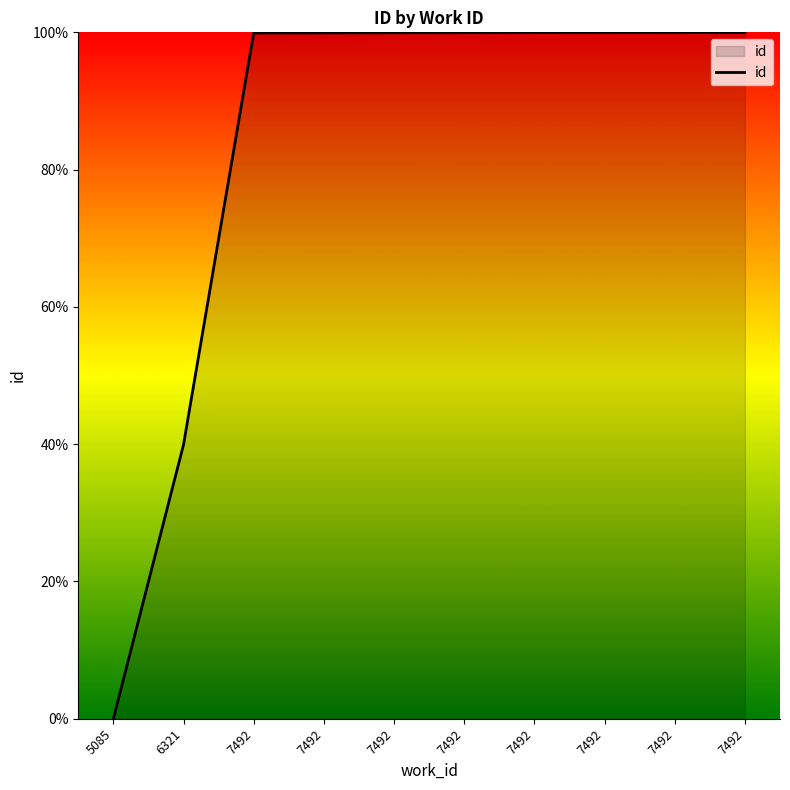

Reading left to right, list all the values displayed in this chart.

0.0	39.9	99.9	99.9	99.9	99.9	100.0	100.0	100.0	100.0